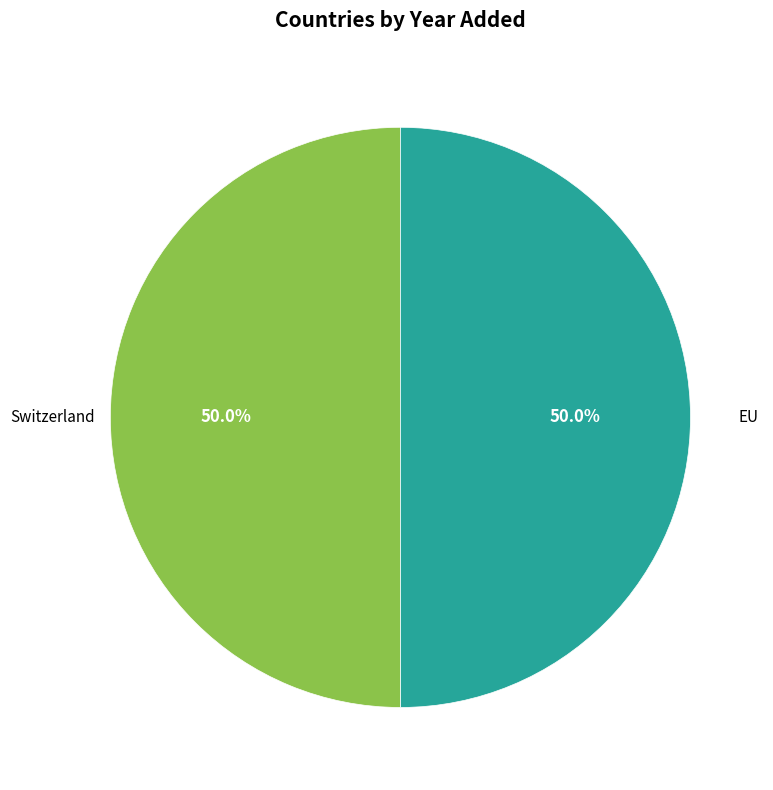

True or false: EU accounts for 50% of the total.

True